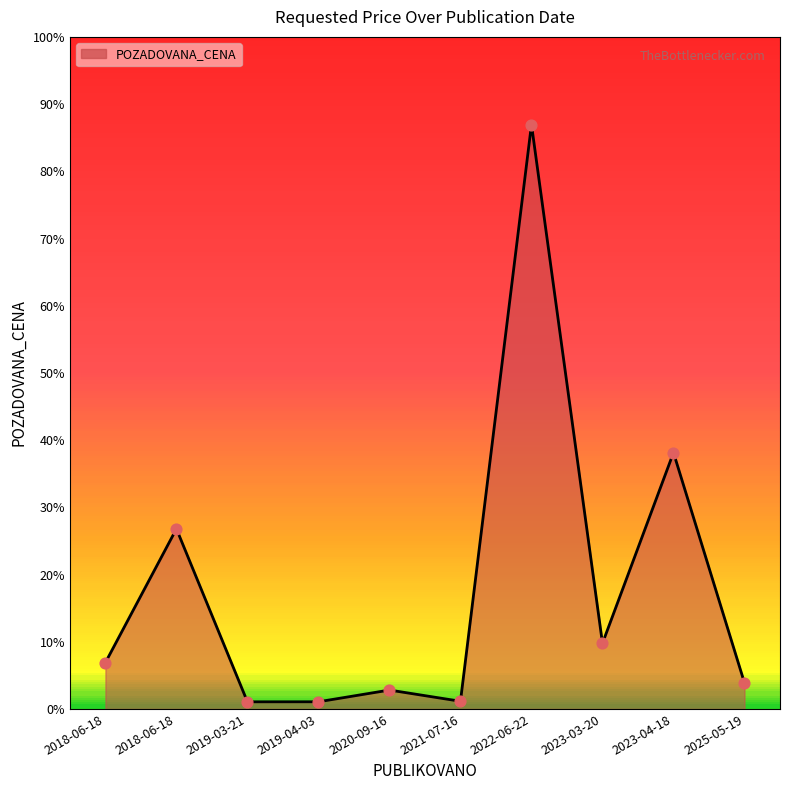

Which has a higher value, 2021-07-16 or 2018-06-18?

2018-06-18